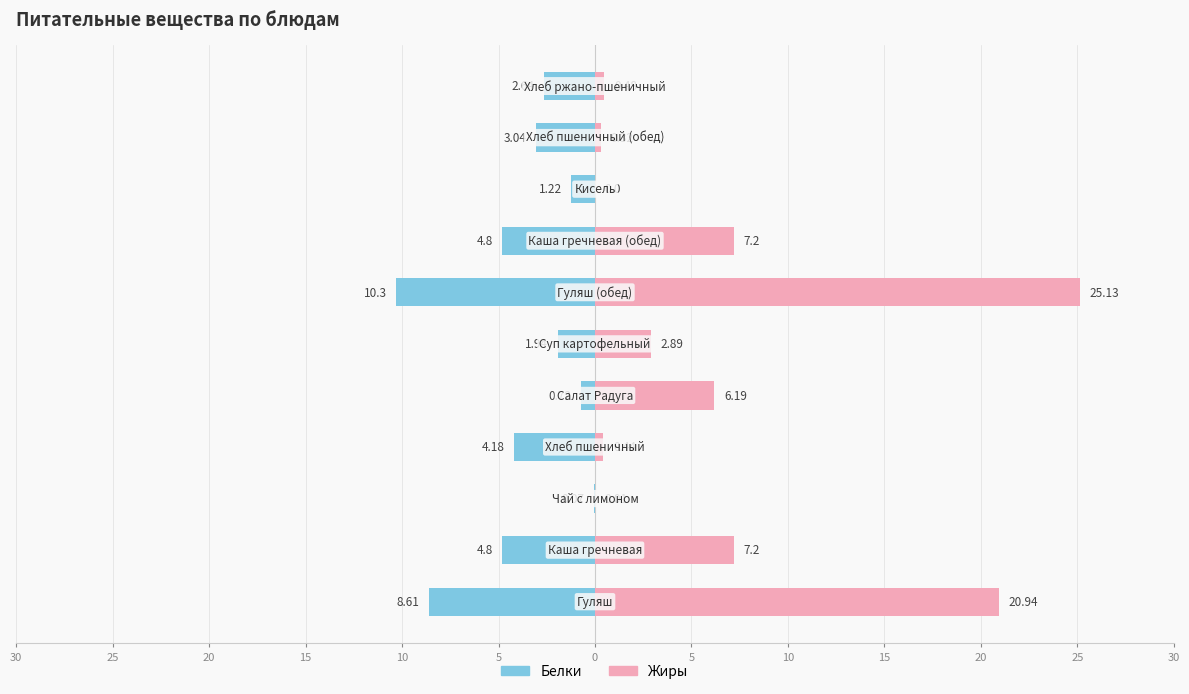

What is the sum of the Белки values at 15 and 5?

-8.7